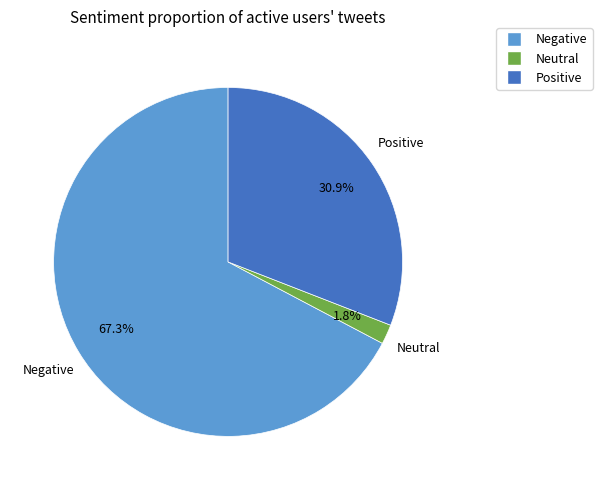

Is there a majority slice in this chart?

Yes